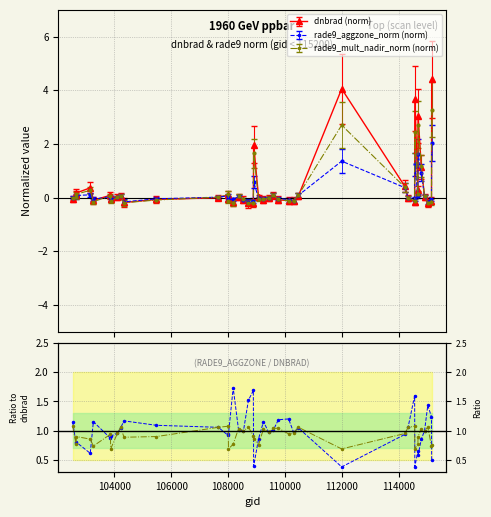

True or false: rade9_aggzone_norm (norm) has more than 0 interior local peaks.

True